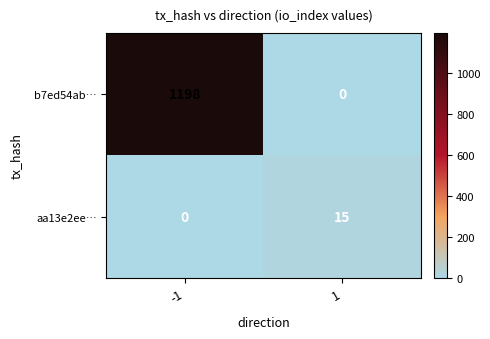

What is the maximum value for aa13e2ee…?

15